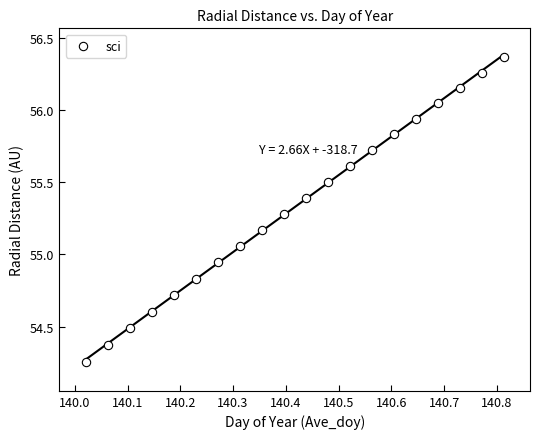

What is the range of Y values (max minus min)?

2.1